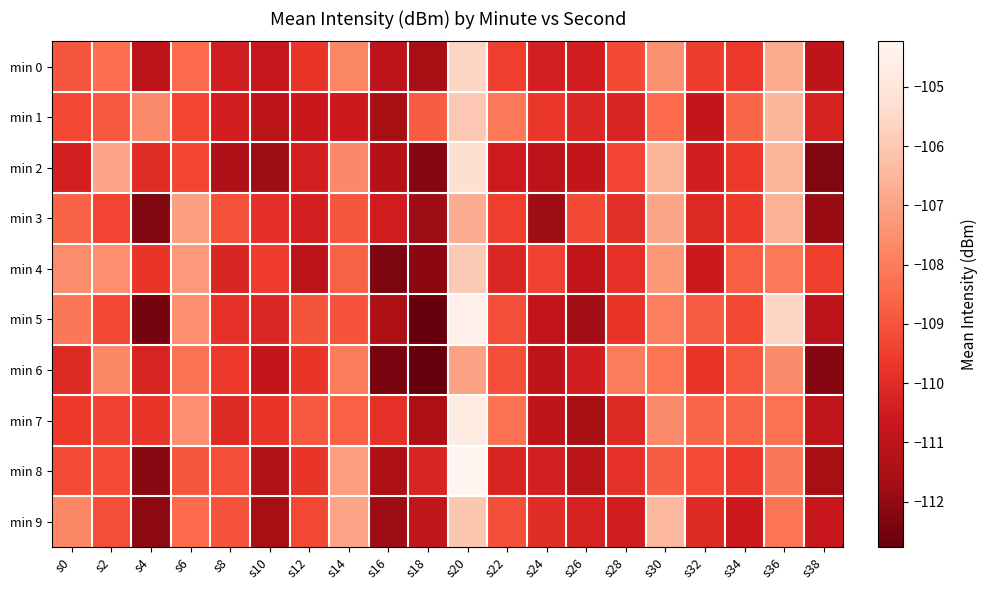

What is the smallest value displayed?

-112.8